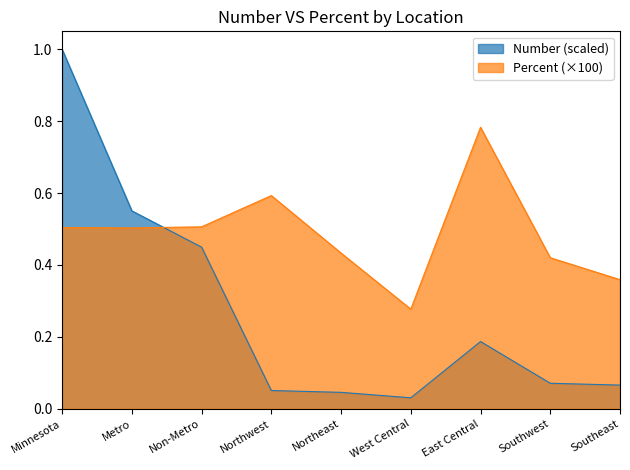

What are all the series names shown in the legend?

Number (scaled), Percent (×100)